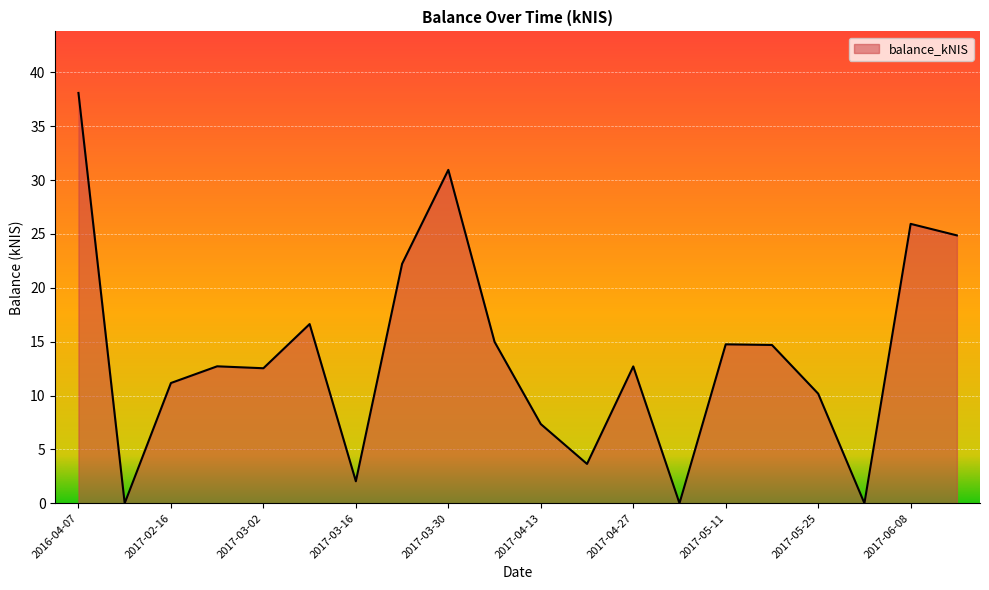

What is the greatest value displayed?

38.1